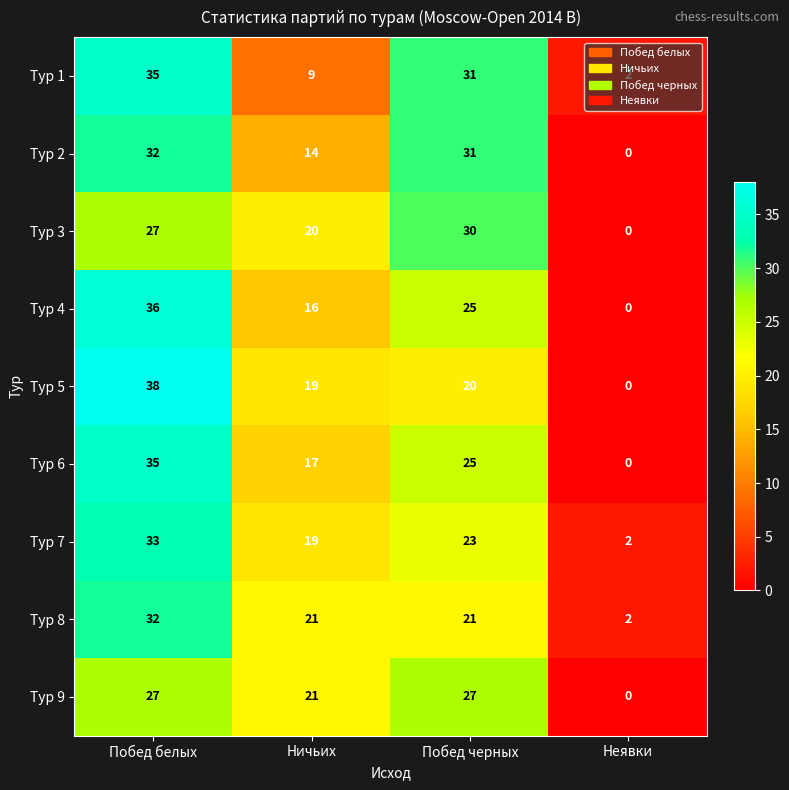

What is the spread (max minus min) of values at Побед черных?

11